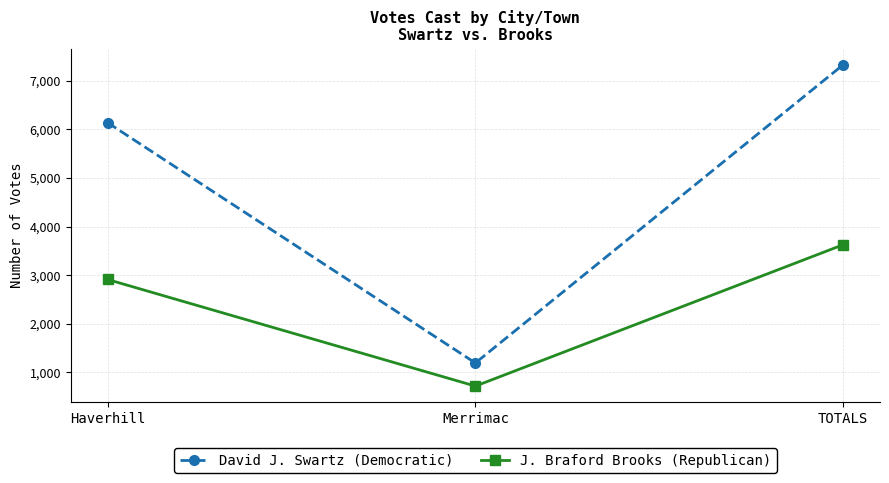

What is the minimum value shown in the chart?

716